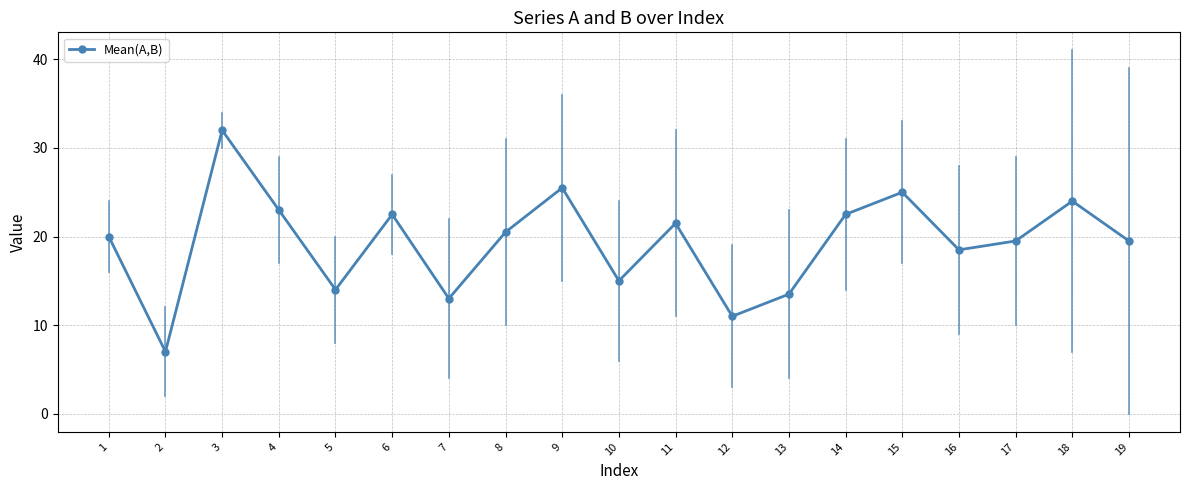

What is the greatest value displayed?

32.0